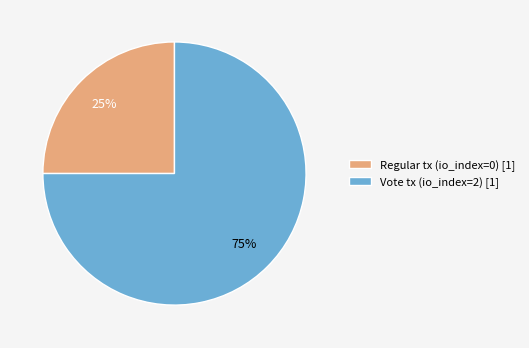

Count the number of slices in the pie.

2